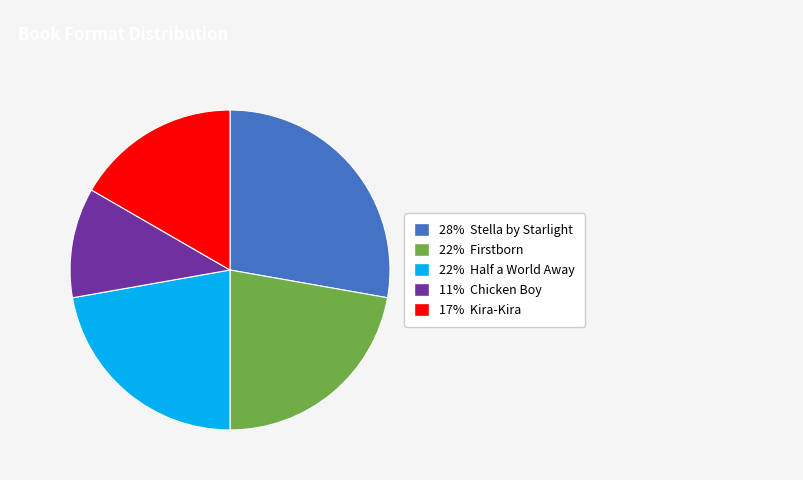

Does any single category account for the majority?

No